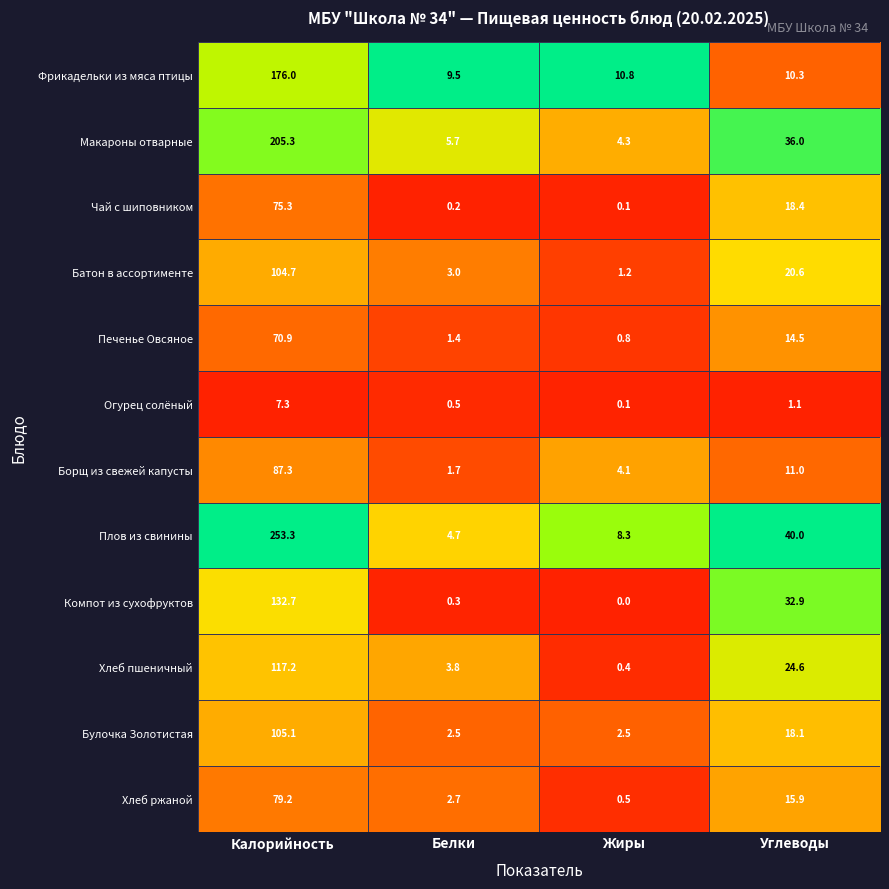

What is the maximum value shown in the chart?

253.3